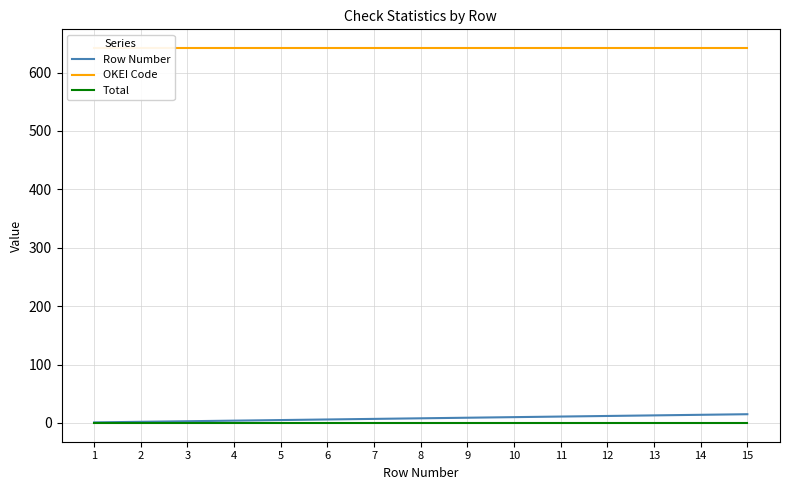

What is the lowest value of the OKEI Code series?

642